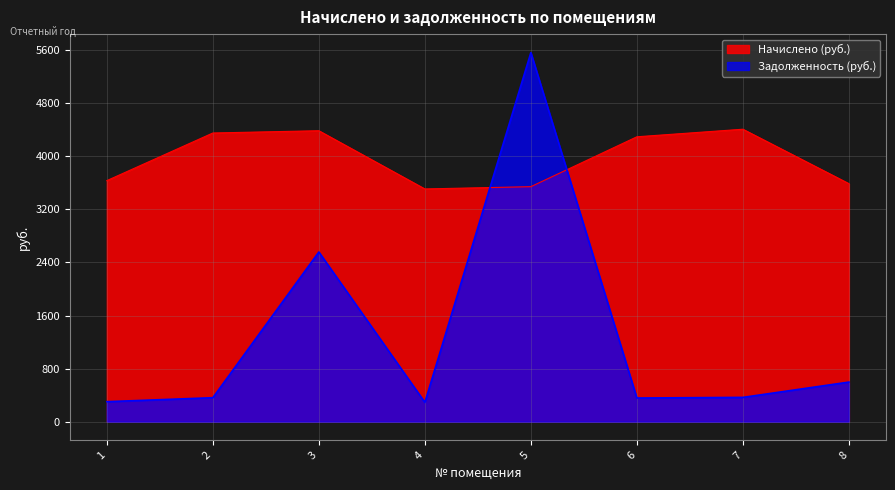

How many lines are shown in the chart?

2